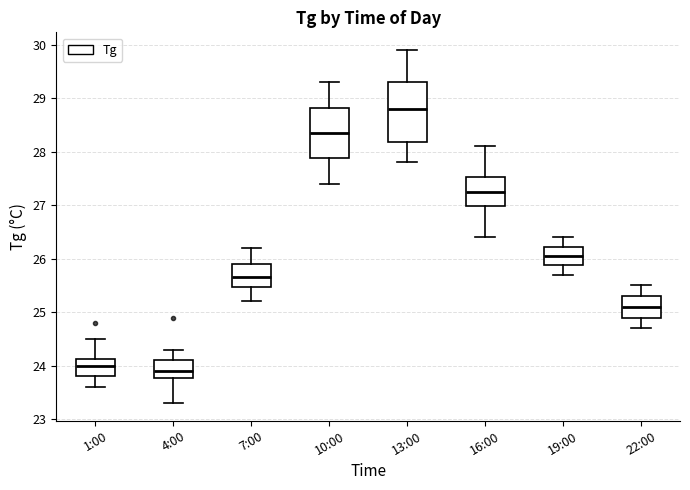

Reading left to right, transcribe this box plot: for each box, give where its median line is, the range the box spans, and where its two whiskers end, as read against the y-axis. The values are not printed on the chart, so give them approximately, as read against the axis.

1:00: median 24.0, box 23.8 to 24.1, whiskers 23.6 to 24.5
4:00: median 23.9, box 23.8 to 24.1, whiskers 23.3 to 24.3
7:00: median 25.7, box 25.5 to 25.9, whiskers 25.2 to 26.2
10:00: median 28.4, box 27.9 to 28.8, whiskers 27.4 to 29.3
13:00: median 28.8, box 28.2 to 29.3, whiskers 27.8 to 29.9
16:00: median 27.3, box 27.0 to 27.5, whiskers 26.4 to 28.1
19:00: median 26.1, box 25.9 to 26.2, whiskers 25.7 to 26.4
22:00: median 25.1, box 24.9 to 25.3, whiskers 24.7 to 25.5